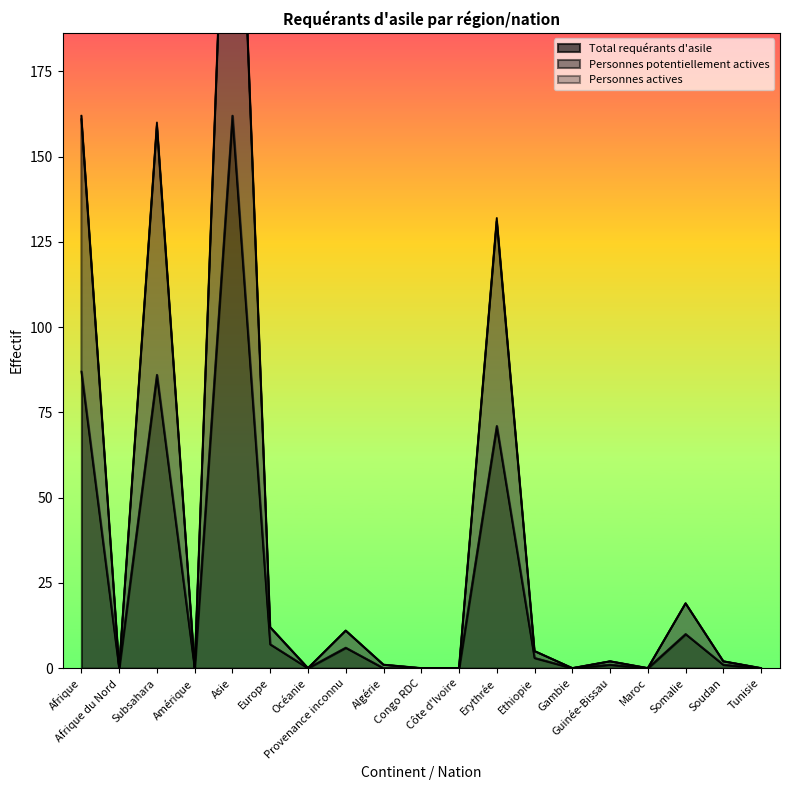

True or false: Total requérants d'asile and Personnes potentiellement actives intersect in this chart.

False